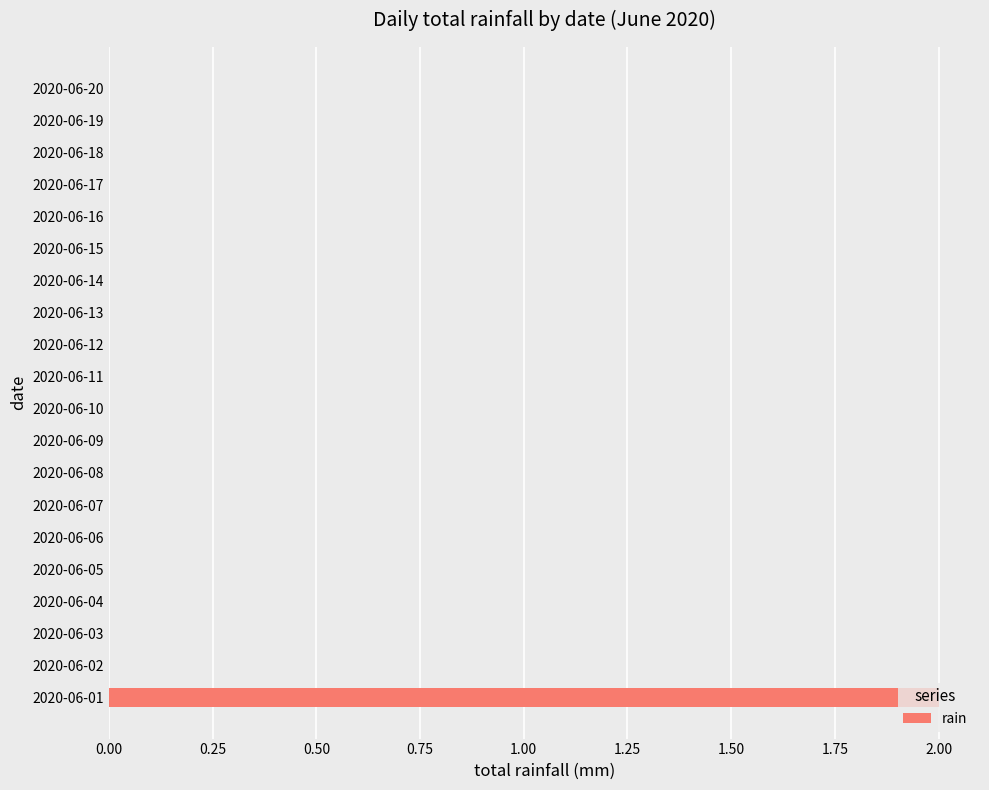

Are the bars grouped side by side (vs. stacked)?

No